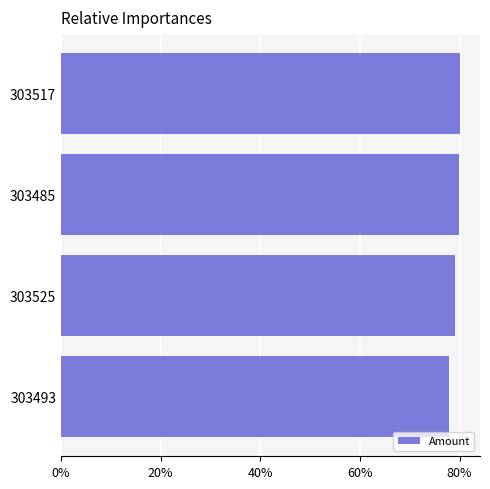

Between 303517 and 303493, which is larger?

303517